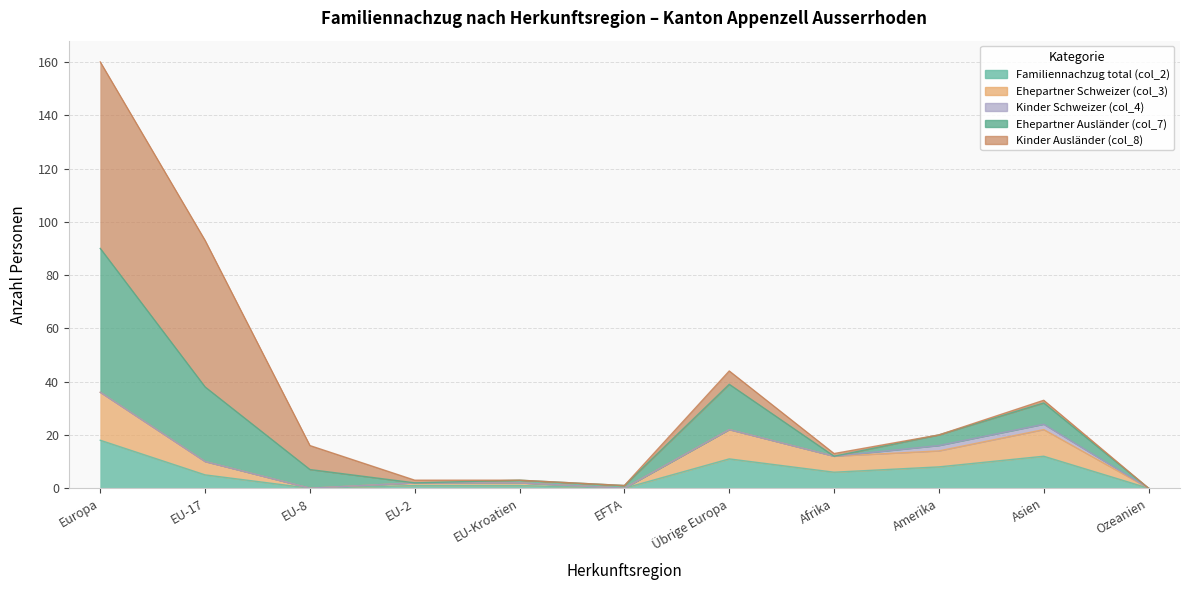

True or false: Familiennachzug total (col_2) and Ehepartner Ausländer (col_7) cross at least once.

False